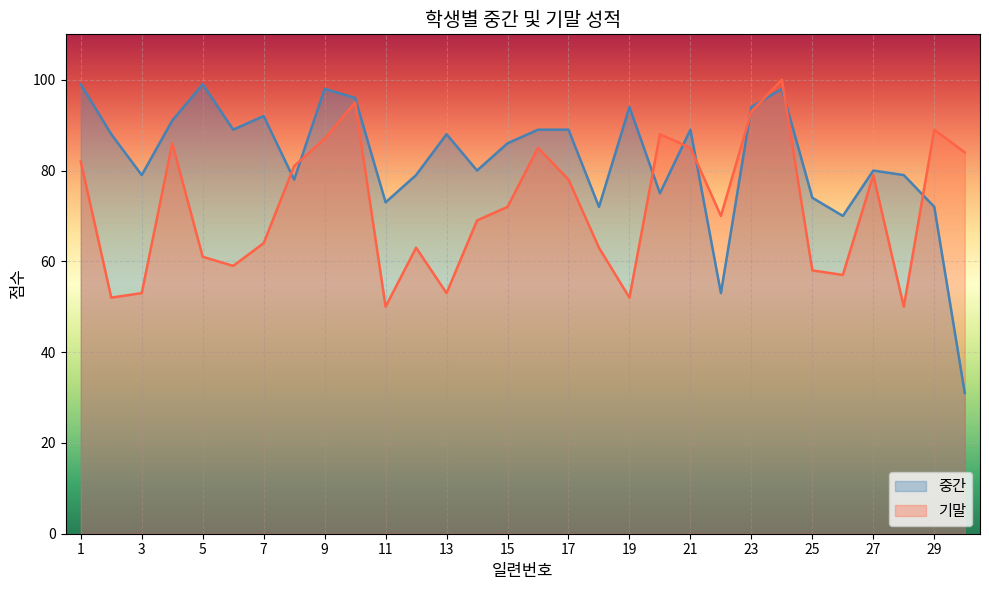

The 기말 series shows 83 at 28. True or false?

False